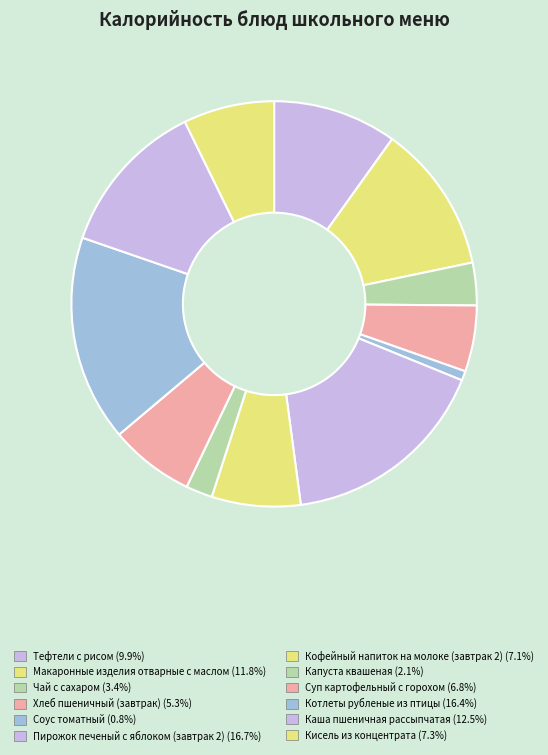

Which slice is the largest?

Пирожок печеный с яблоком (завтрак 2)